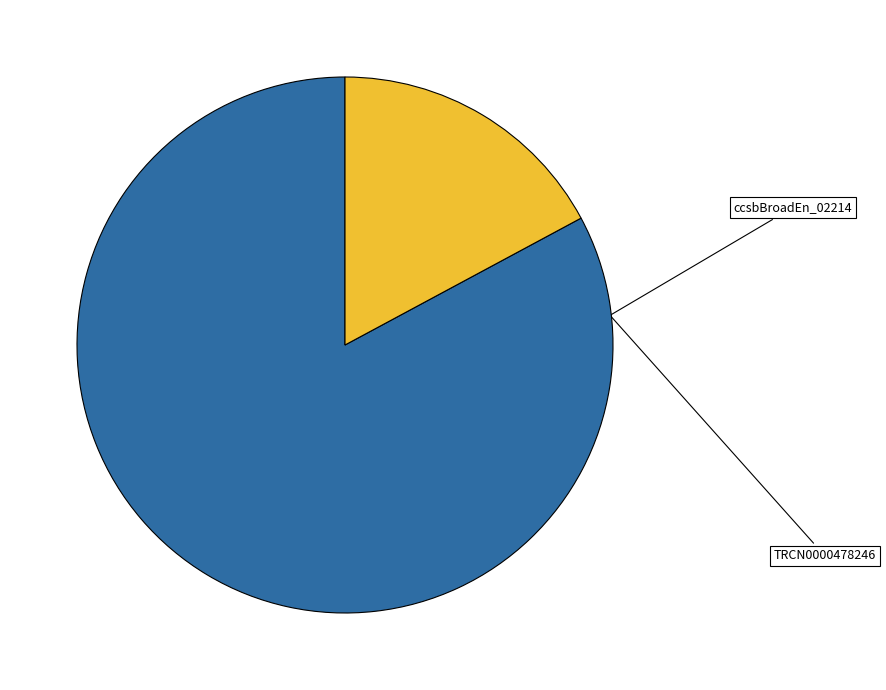

Does any single category account for the majority?

Yes